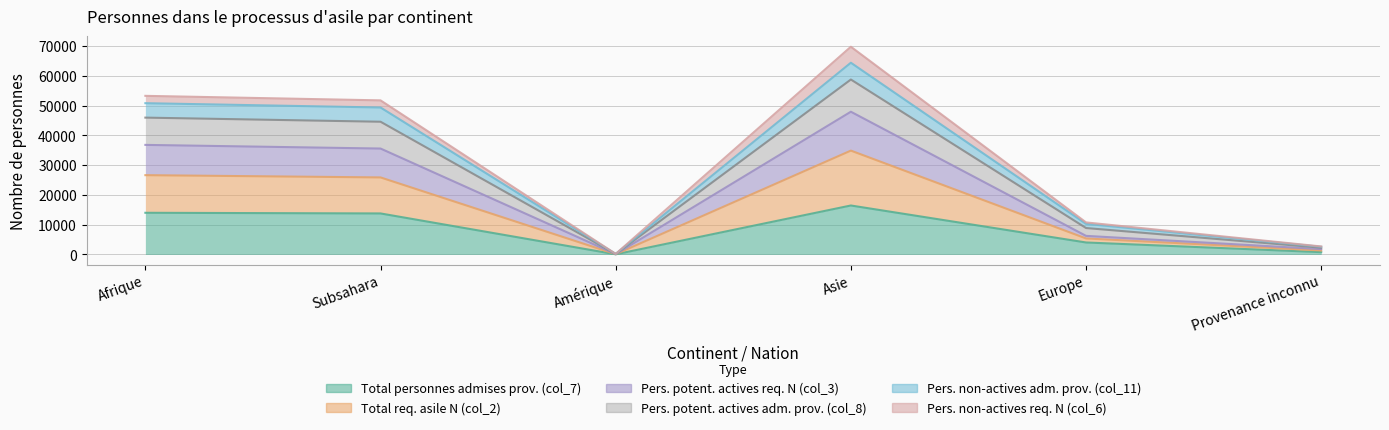

True or false: Pers. potent. actives req. N (col_3) and Pers. non-actives adm. prov. (col_11) cross at least once.

False